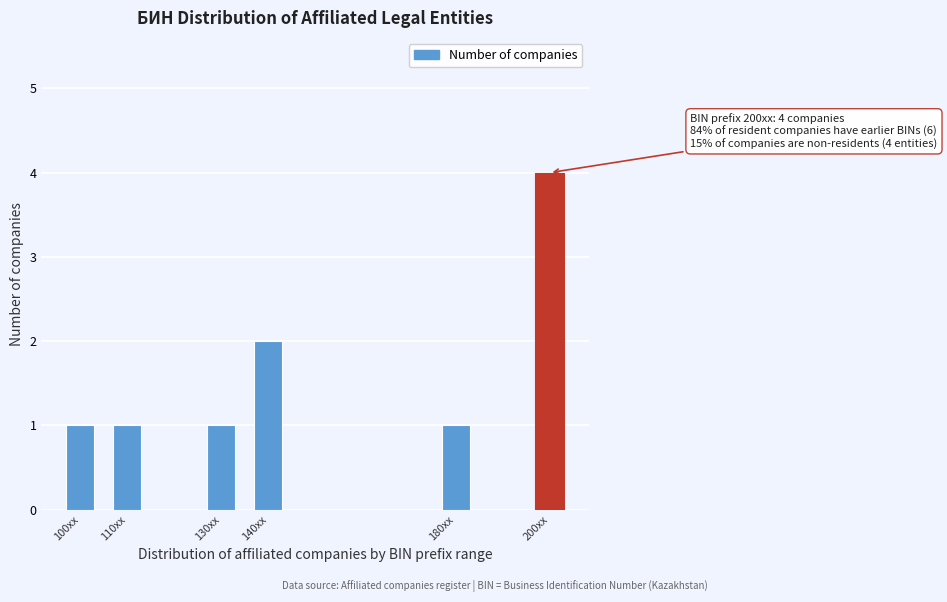

Reading right to left, transcribe all the data shown in this chart.

4	1	2	1	1	1